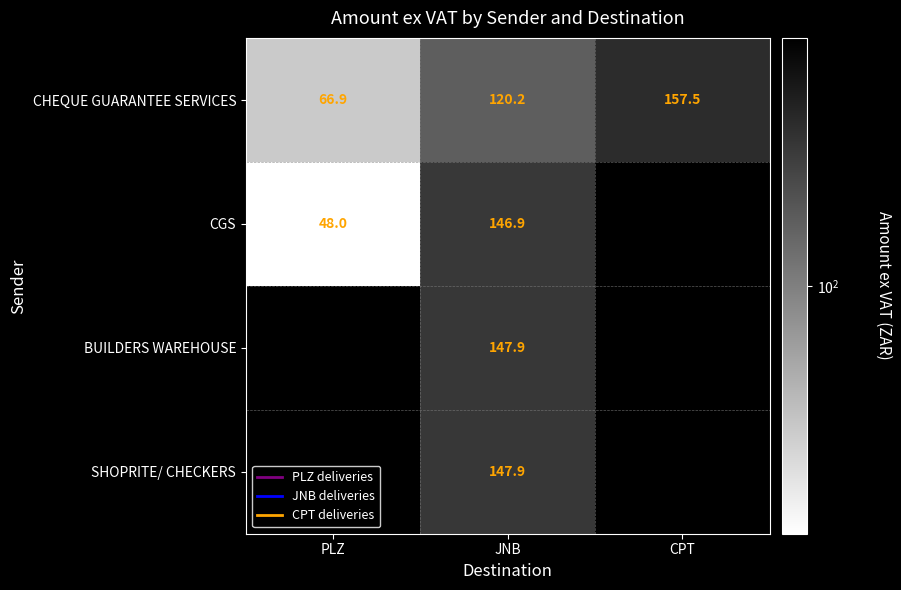

Which has a higher value, JNB or PLZ?

JNB